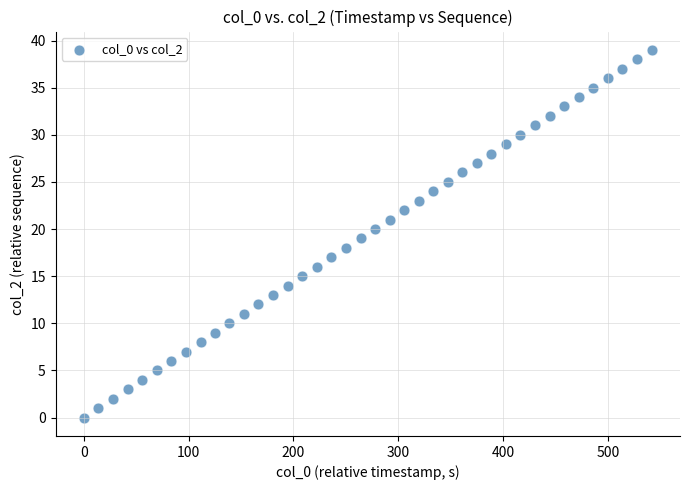

How many points are shown in the scatter plot?

40